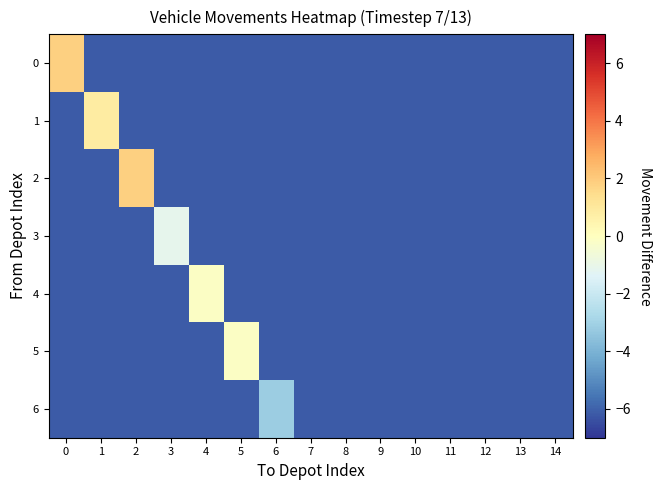

Reading left to right, list all the values displayed in this chart.

0: 0=1.9	1=-6.1	2=-6.1	3=-6.1	4=-6.1	5=-6.1	6=-6.1	7=-6.1	8=-6.1	9=-6.1	10=-6.1	11=-6.1	12=-6.1	13=-6.1	14=-6.1
1: 0=-6.1	1=0.9	2=-6.1	3=-6.1	4=-6.1	5=-6.1	6=-6.1	7=-6.1	8=-6.1	9=-6.1	10=-6.1	11=-6.1	12=-6.1	13=-6.1	14=-6.1
2: 0=-6.1	1=-6.1	2=1.9	3=-6.1	4=-6.1	5=-6.1	6=-6.1	7=-6.1	8=-6.1	9=-6.1	10=-6.1	11=-6.1	12=-6.1	13=-6.1	14=-6.1
3: 0=-6.1	1=-6.1	2=-6.1	3=-1.1	4=-6.1	5=-6.1	6=-6.1	7=-6.1	8=-6.1	9=-6.1	10=-6.1	11=-6.1	12=-6.1	13=-6.1	14=-6.1
4: 0=-6.1	1=-6.1	2=-6.1	3=-6.1	4=-0.1	5=-6.1	6=-6.1	7=-6.1	8=-6.1	9=-6.1	10=-6.1	11=-6.1	12=-6.1	13=-6.1	14=-6.1
5: 0=-6.1	1=-6.1	2=-6.1	3=-6.1	4=-6.1	5=-0.1	6=-6.1	7=-6.1	8=-6.1	9=-6.1	10=-6.1	11=-6.1	12=-6.1	13=-6.1	14=-6.1
6: 0=-6.1	1=-6.1	2=-6.1	3=-6.1	4=-6.1	5=-6.1	6=-3.1	7=-6.1	8=-6.1	9=-6.1	10=-6.1	11=-6.1	12=-6.1	13=-6.1	14=-6.1